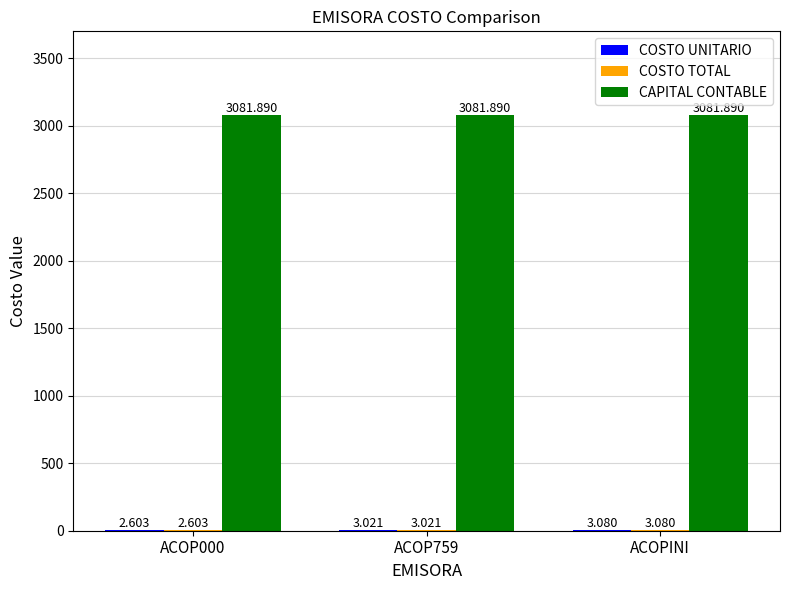

At which category is the sum across all series the highest?

ACOPINI